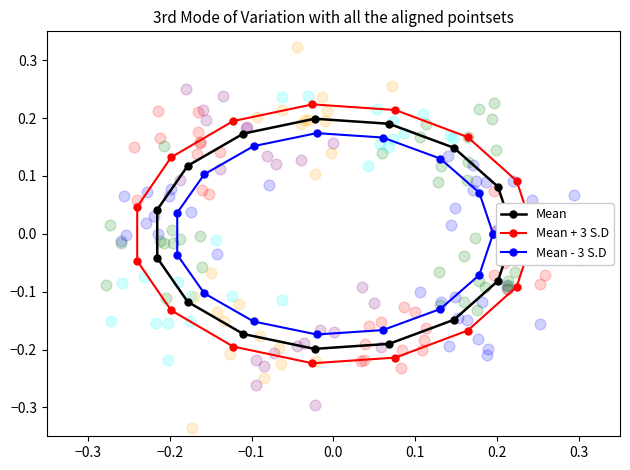

Which series reaches the minimum Y coordinate?

Mean + 3 S.D